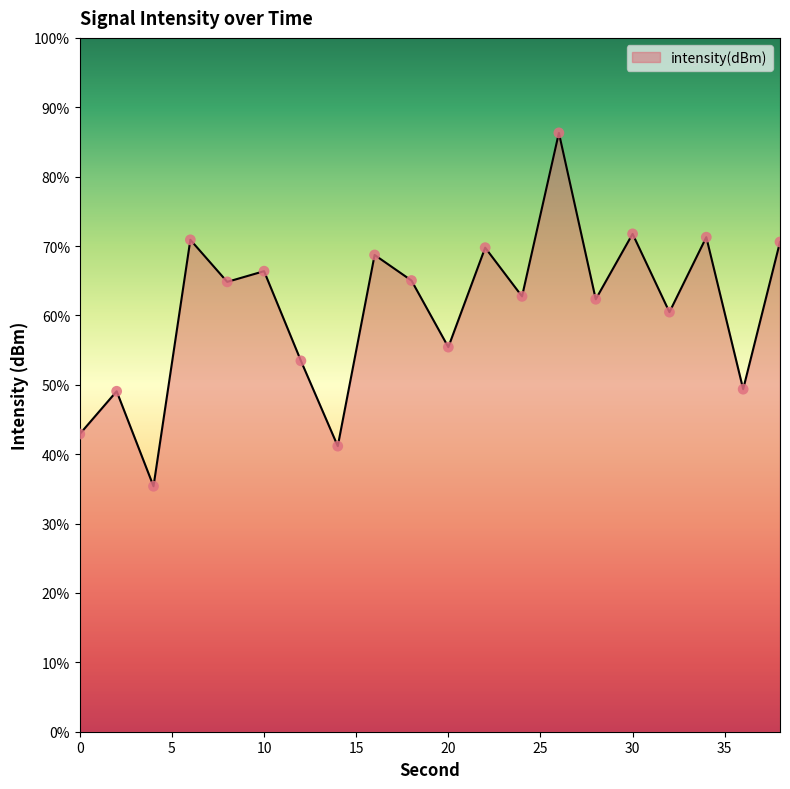

What is the difference between the maximum and minimum values?

50.9